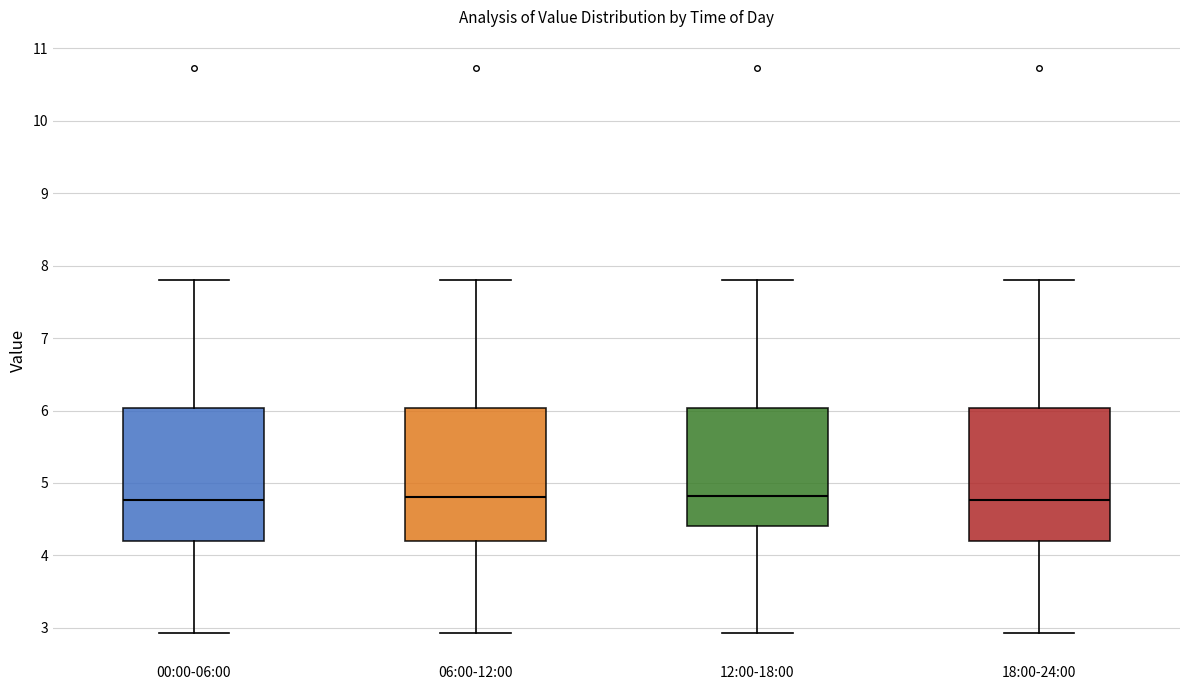

Where does the lower whisker of the box for 00:00-06:00 end on the y-axis? The values are not printed on the chart, so give them approximately, as read against the axis.

2.9